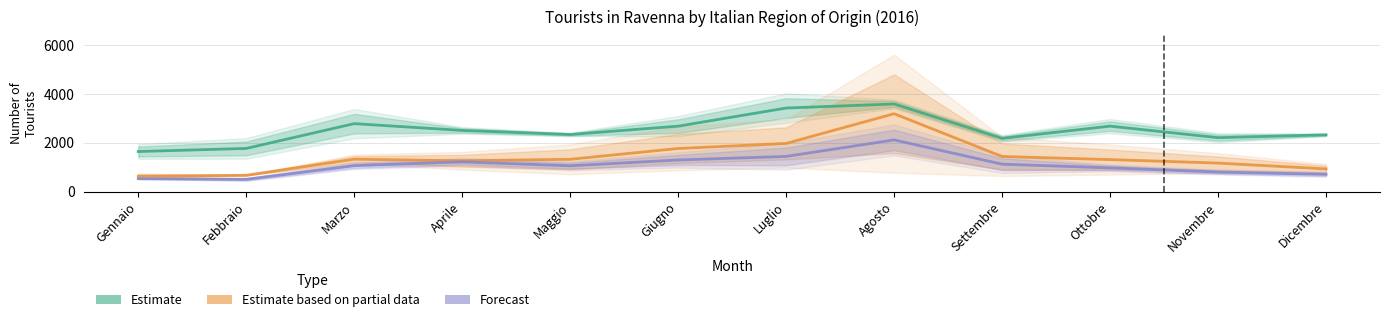

Where does the Forecast series first go above 1060?

Aprile